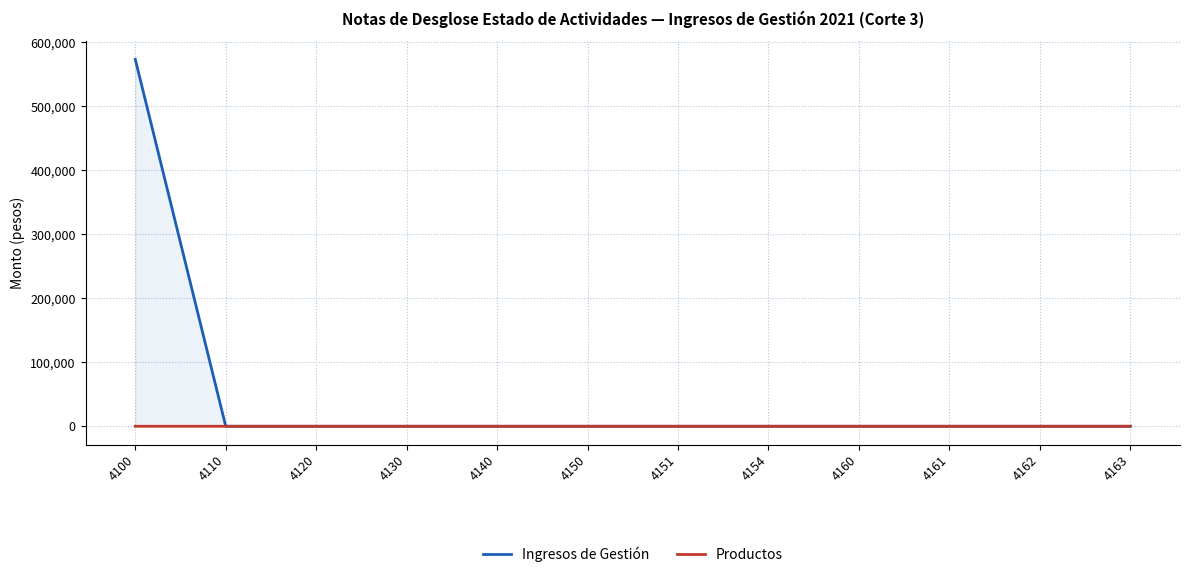

What is the average value of the Productos series?

3.4